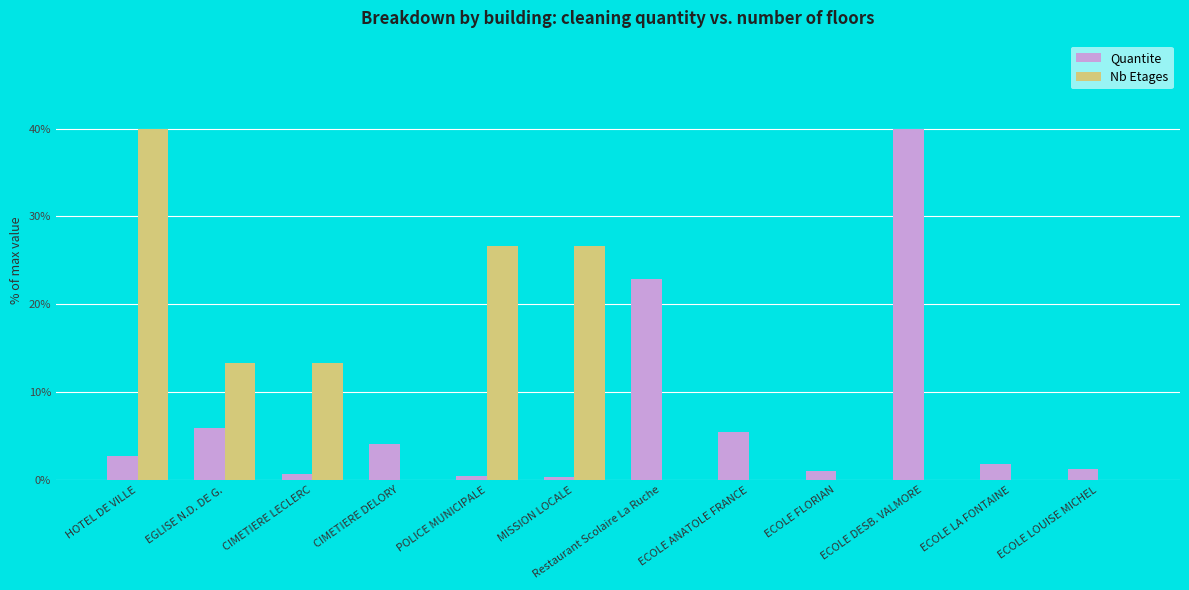

What is the maximum value shown in the chart?

40.0